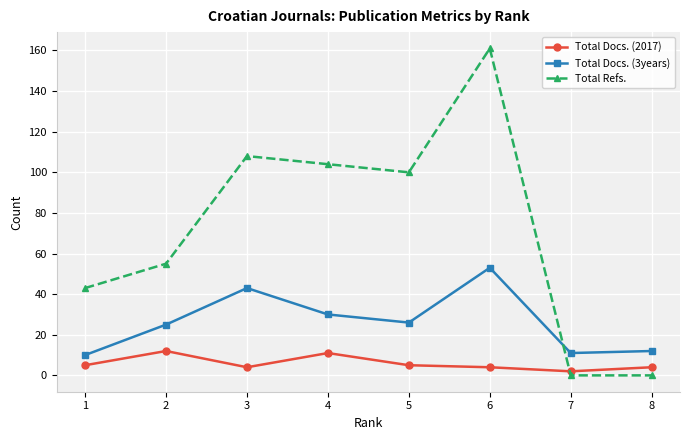

Which series has the largest range (max minus min)?

Total Refs.